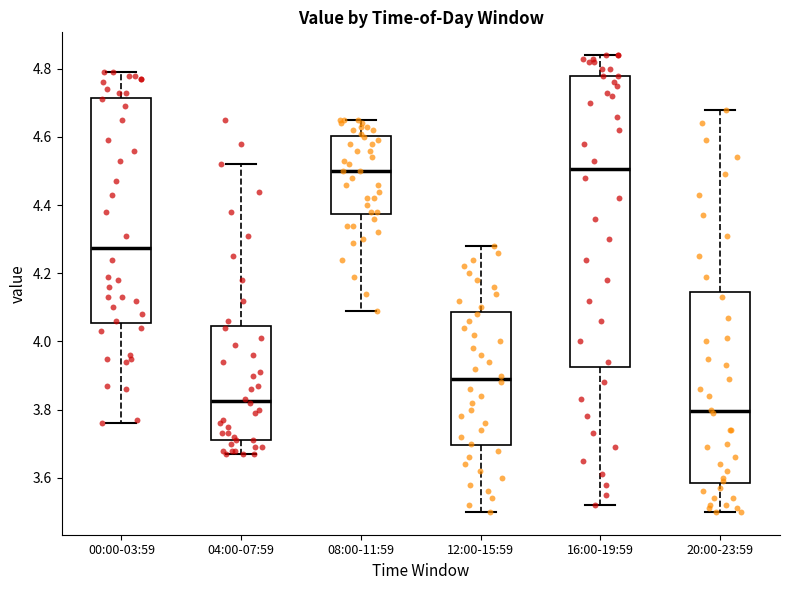

Reading left to right, transcribe this box plot: for each box, give where its median line is, the range the box spans, and where its two whiskers end, as read against the y-axis. The values are not printed on the chart, so give them approximately, as read against the axis.

00:00-03:59: median 4.28, box 4.06 to 4.72, whiskers 3.76 to 4.80
04:00-07:59: median 3.82, box 3.72 to 4.04, whiskers 3.68 to 4.52
08:00-11:59: median 4.50, box 4.38 to 4.60, whiskers 4.10 to 4.66
12:00-15:59: median 3.90, box 3.70 to 4.08, whiskers 3.50 to 4.28
16:00-19:59: median 4.50, box 3.92 to 4.78, whiskers 3.52 to 4.84
20:00-23:59: median 3.80, box 3.58 to 4.14, whiskers 3.50 to 4.68